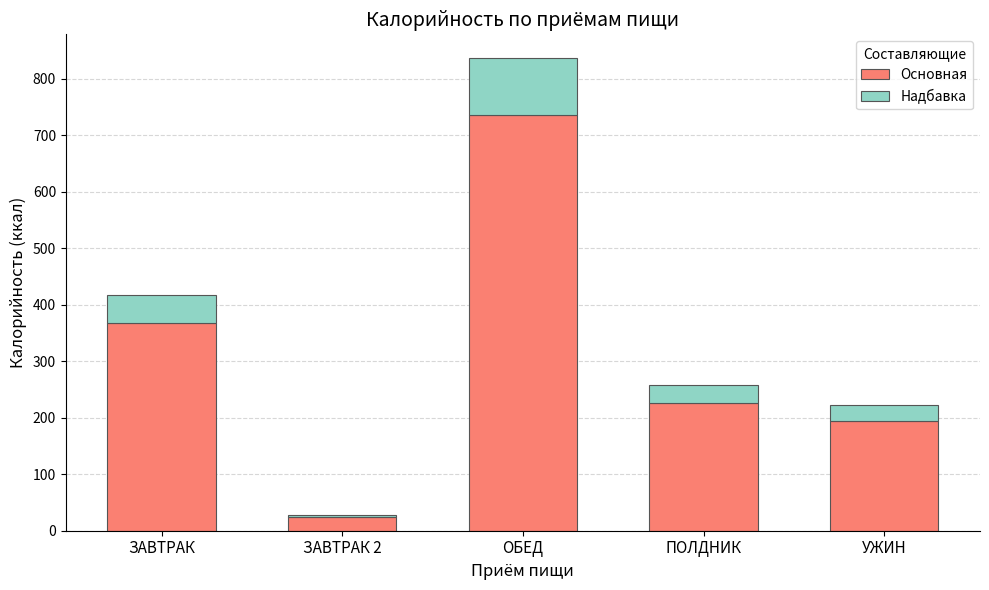

At which category is the sum across all series the highest?

ОБЕД